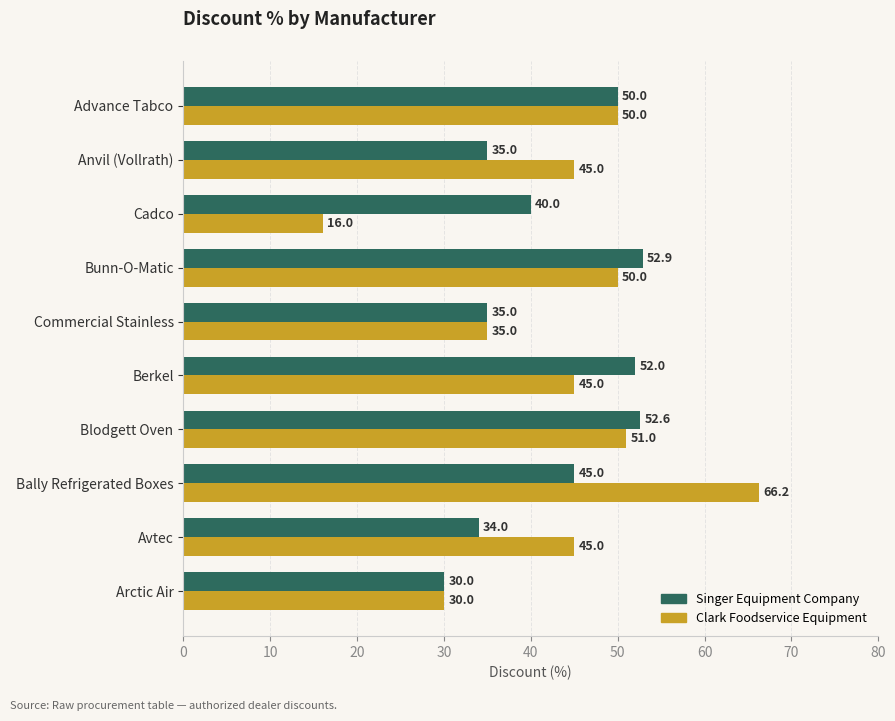

What is the difference between the second highest and second lowest values in the Singer Equipment Company series?

18.6